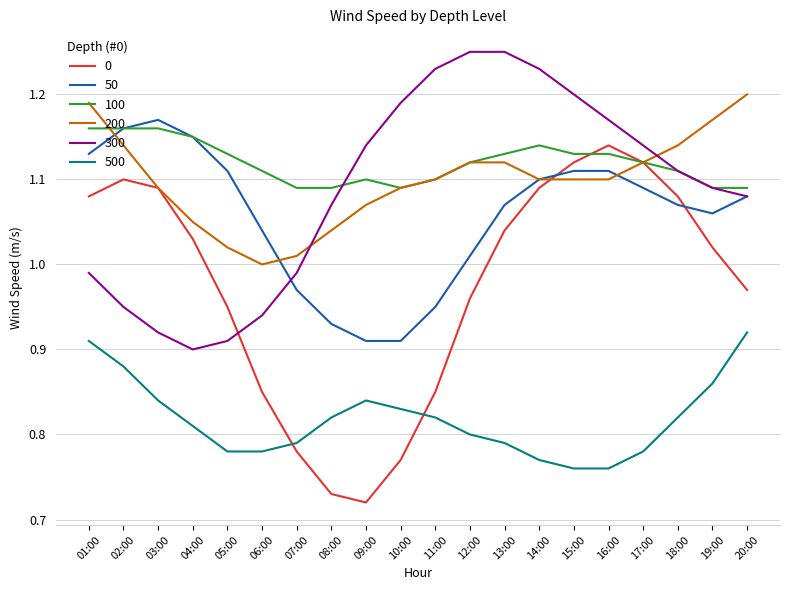

At 01:00, list the series in order from smallest to largest.

500, 300, 0, 50, 100, 200